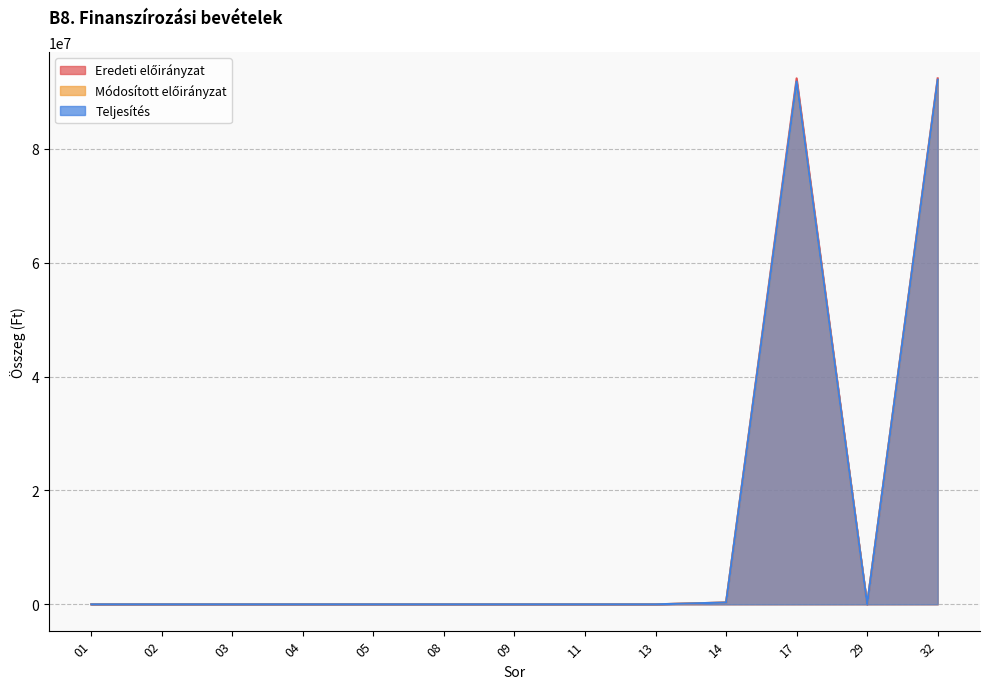

Rank the series by their average value, from highest to lowest.

Eredeti előirányzat, Teljesítés, Módosított előirányzat